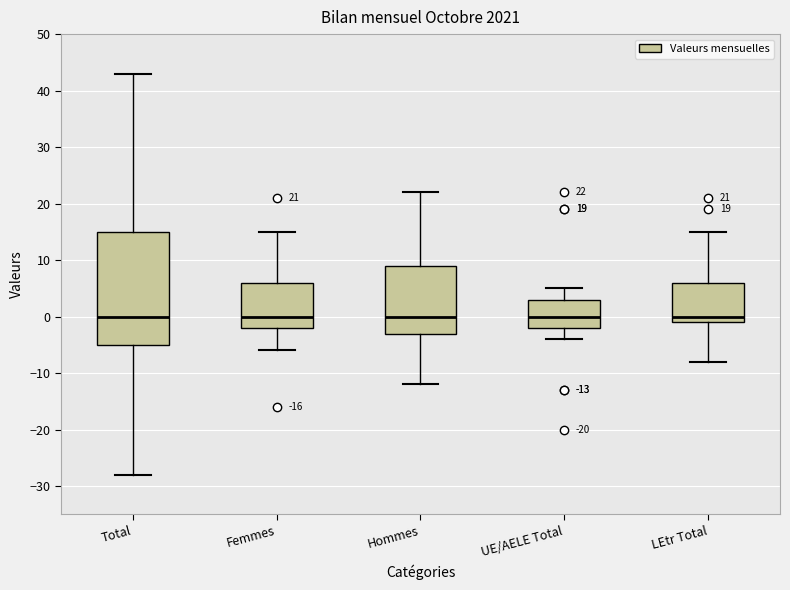

Which box is the tallest, from its lower edge to its upper edge?

Total